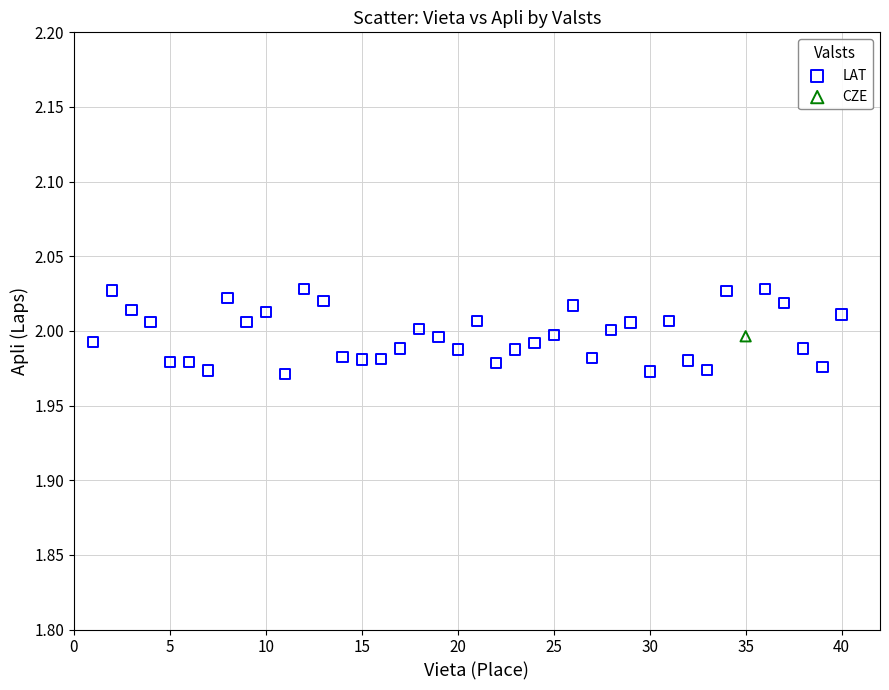

What are all the series names shown in the legend?

LAT, CZE